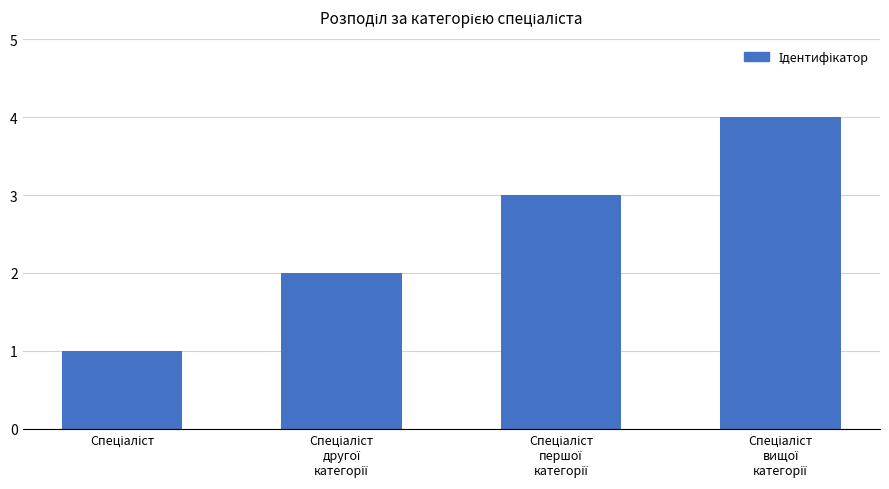

What is the greatest value displayed?

4